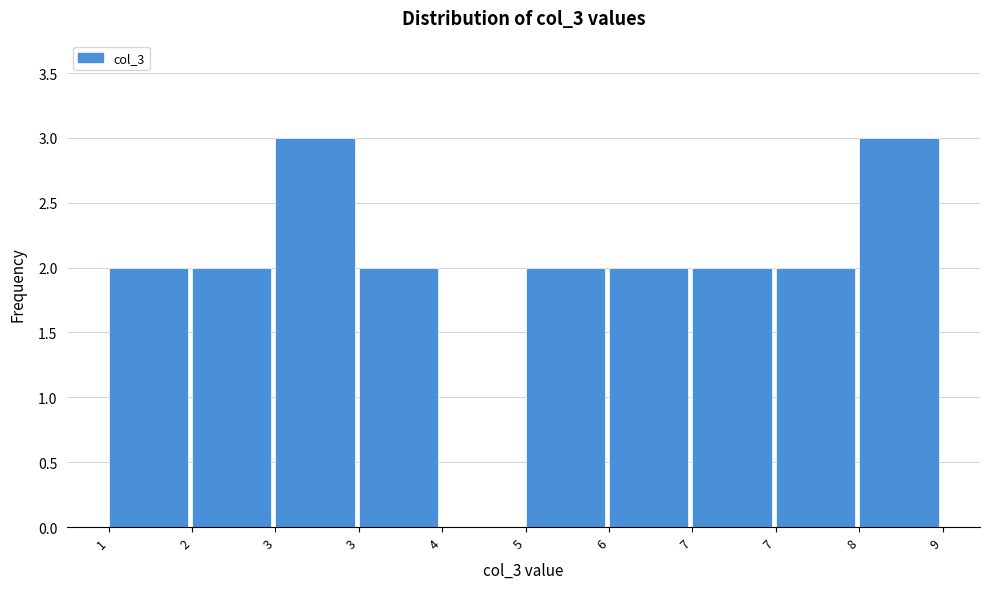

Are the bars horizontal?

No